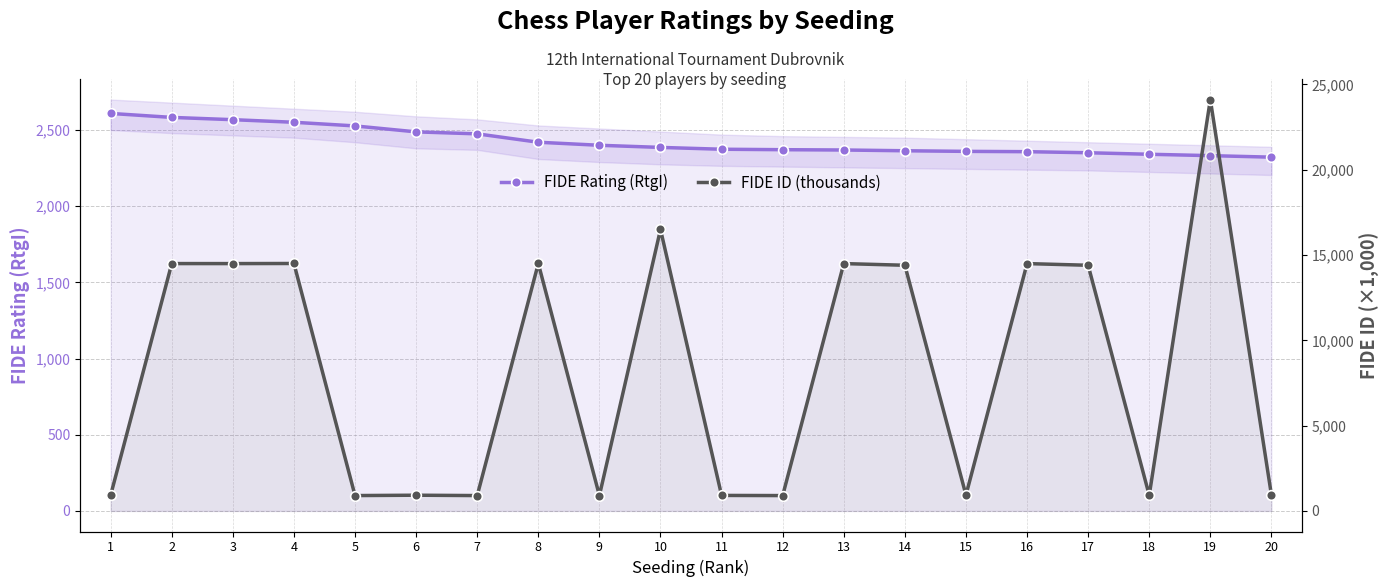

What is the difference between the maximum and minimum values in the FIDE Rating (RtgI) series?

287.0